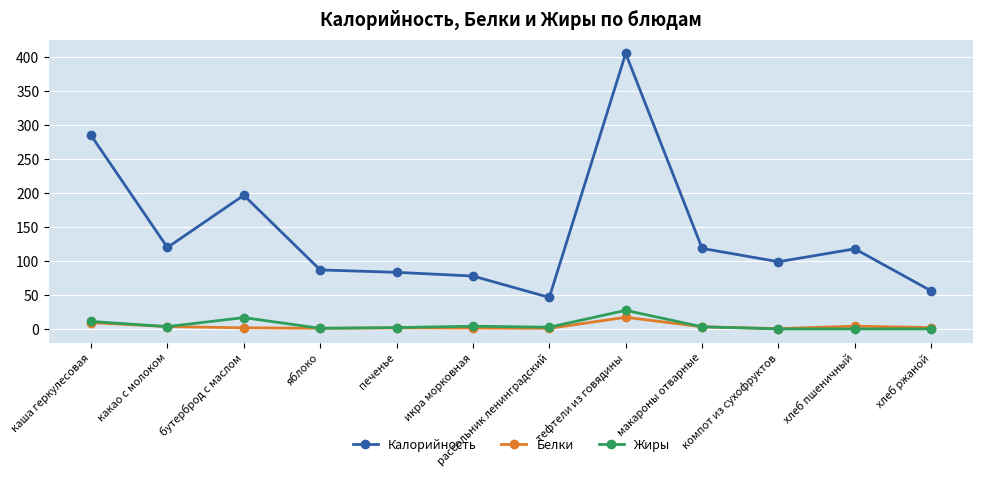

True or false: Белки has more than 0 points higher than both neighbors.

True